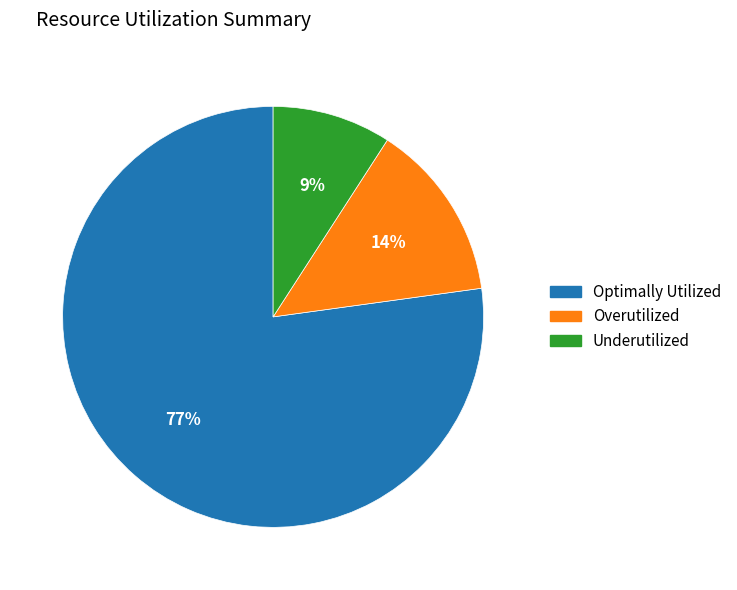

To the nearest percent, what is the average slice percentage?

33%